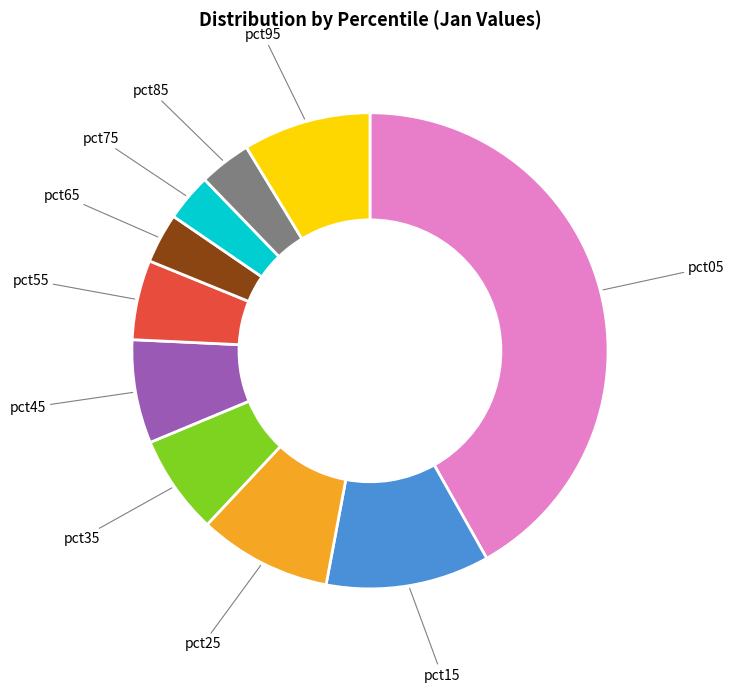

Is there a majority slice in this chart?

No